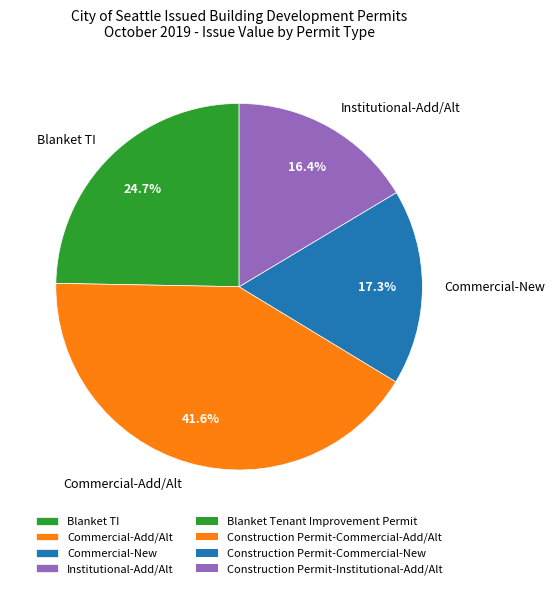

What is the largest slice in the pie chart?

Commercial-Add/Alt